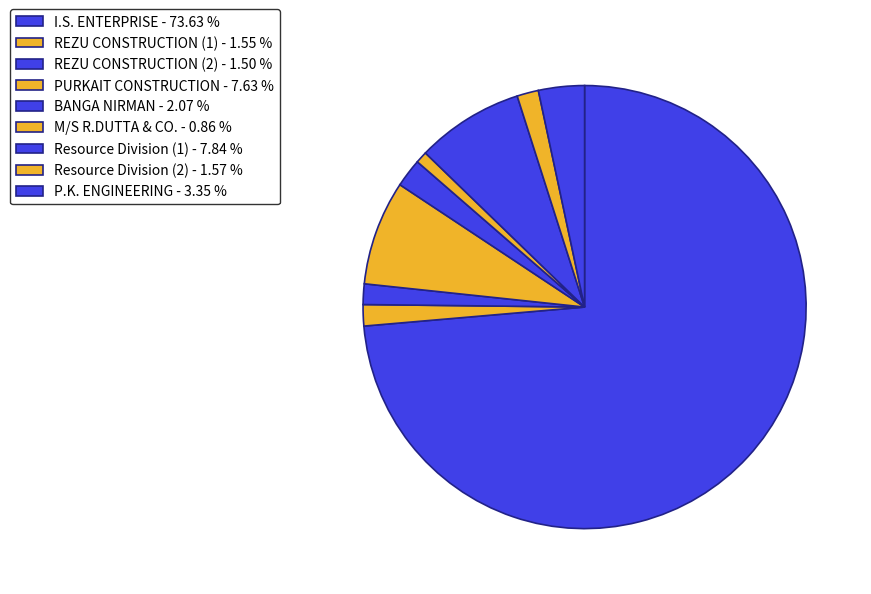

Count the number of slices in the pie.

9